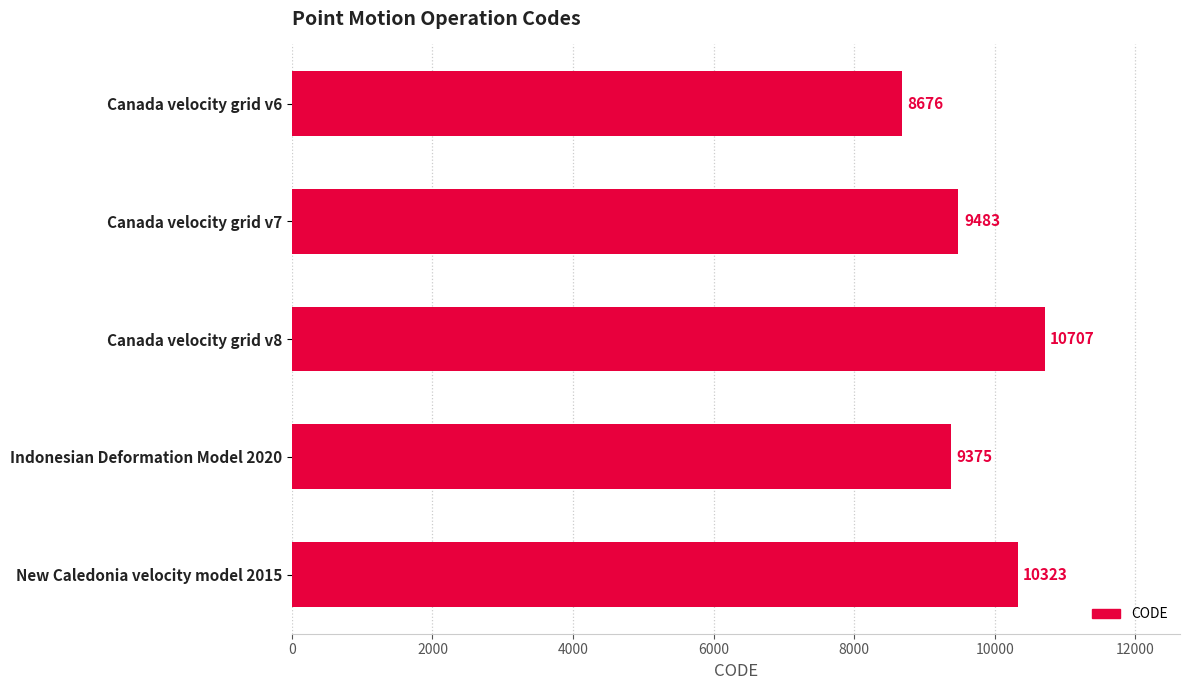

Is it true that the value at Indonesian Deformation Model 2020 is 16721?

False